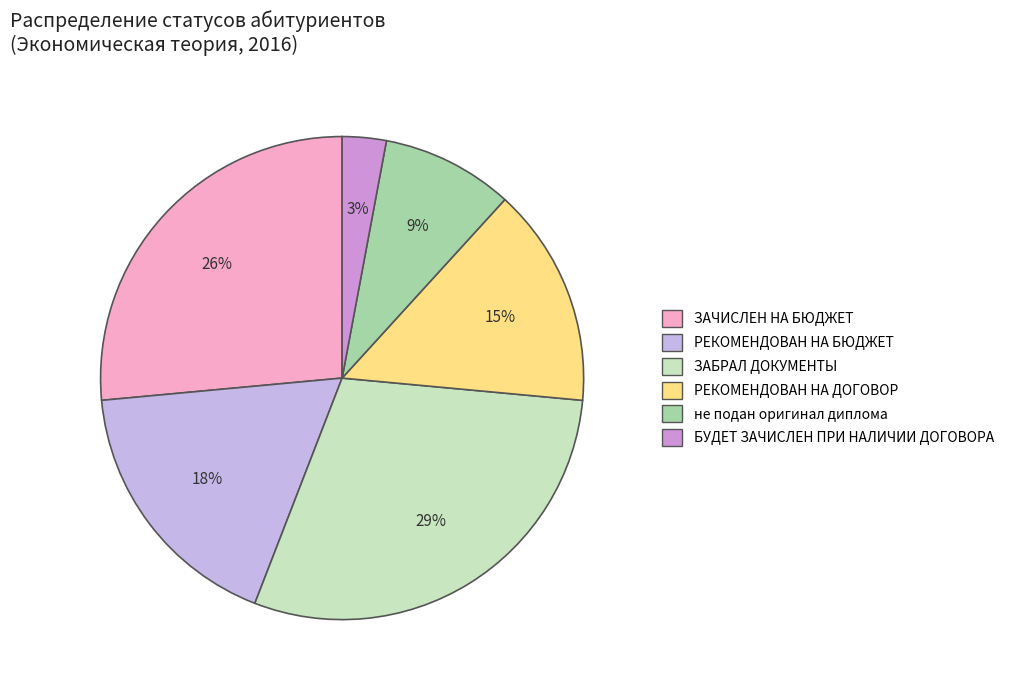

Does РЕКОМЕНДОВАН НА ДОГОВОР represent more than half of the total?

No